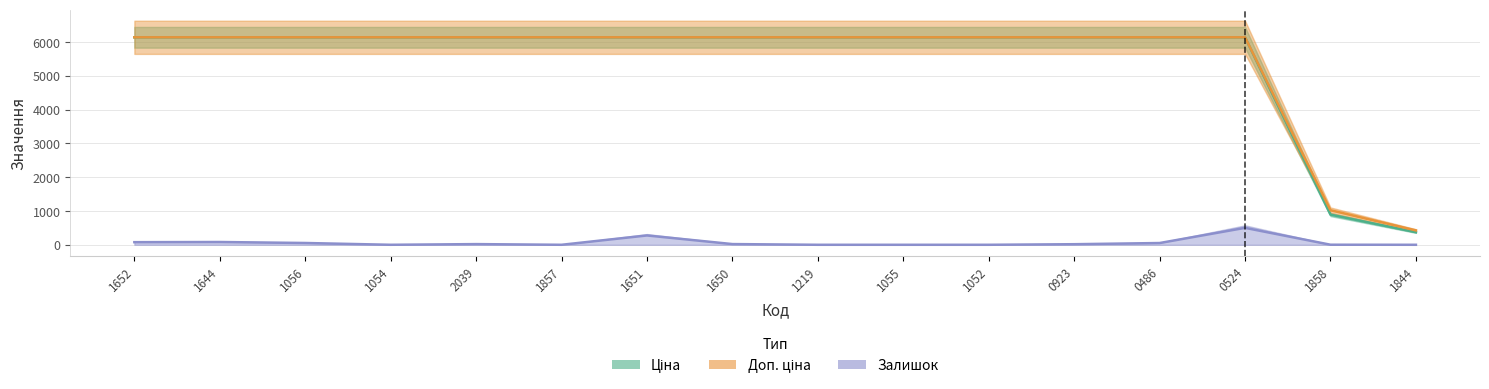

What are all the series names shown in the legend?

Ціна, Доп. ціна, Залишок